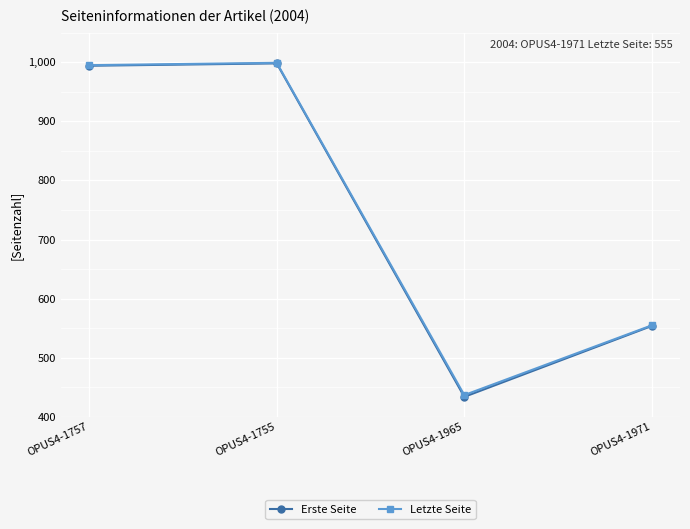

Reading left to right, what are all the values shown in this chart?

Erste Seite: 994	998	434	554
Letzte Seite: 995	999	437	555